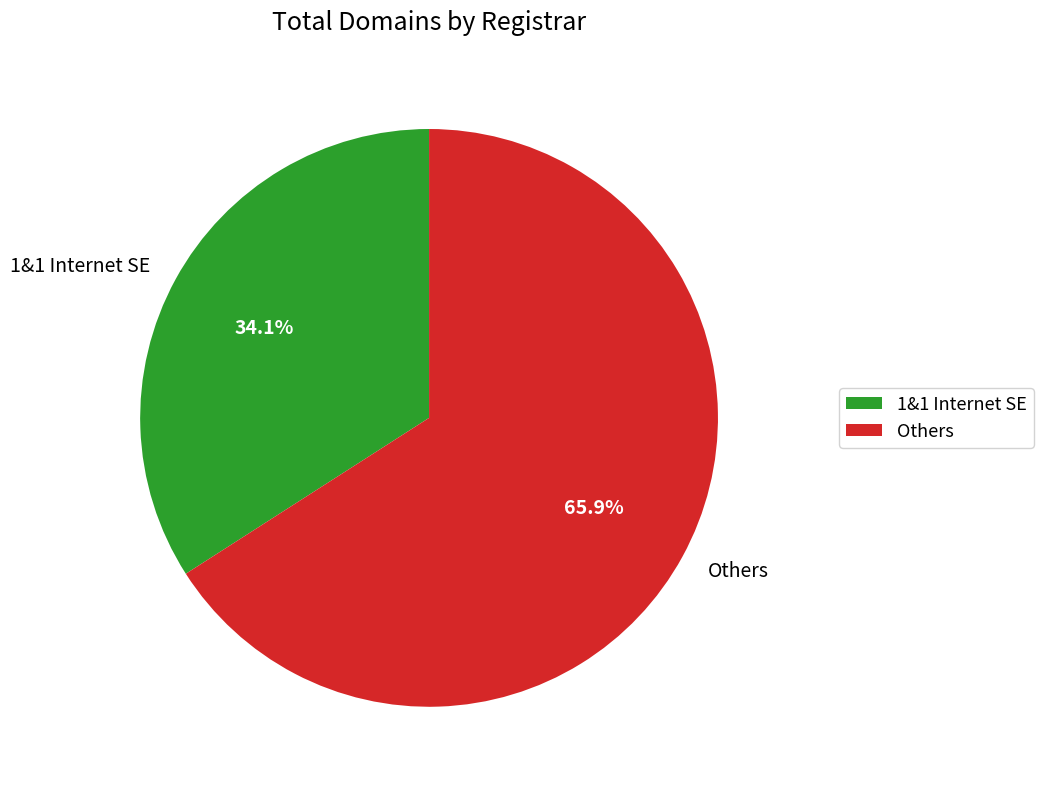

Rank the categories by value from lowest to highest.

1&1 Internet SE, Others